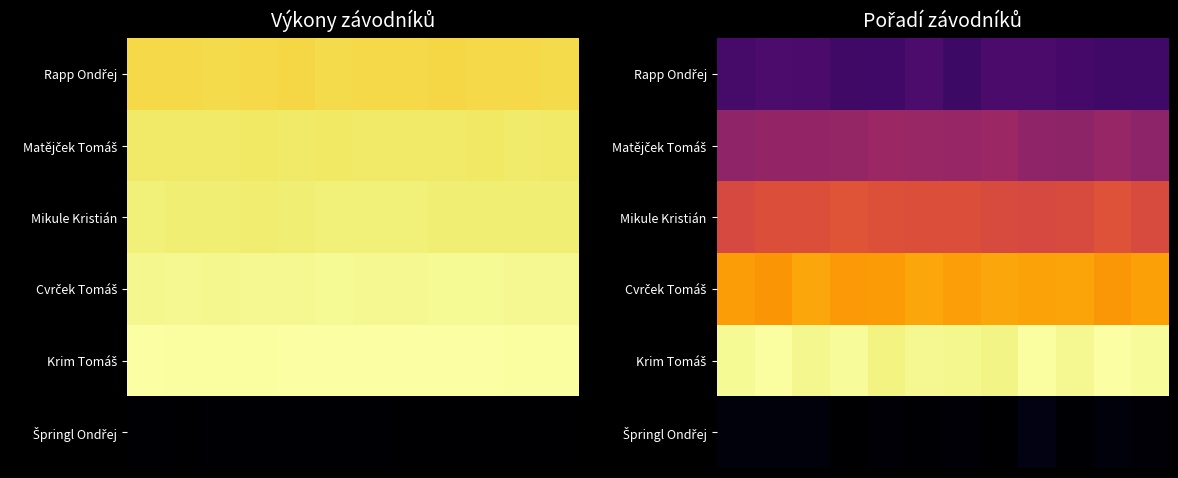

At which category does the chart reach its peak across all series?

10